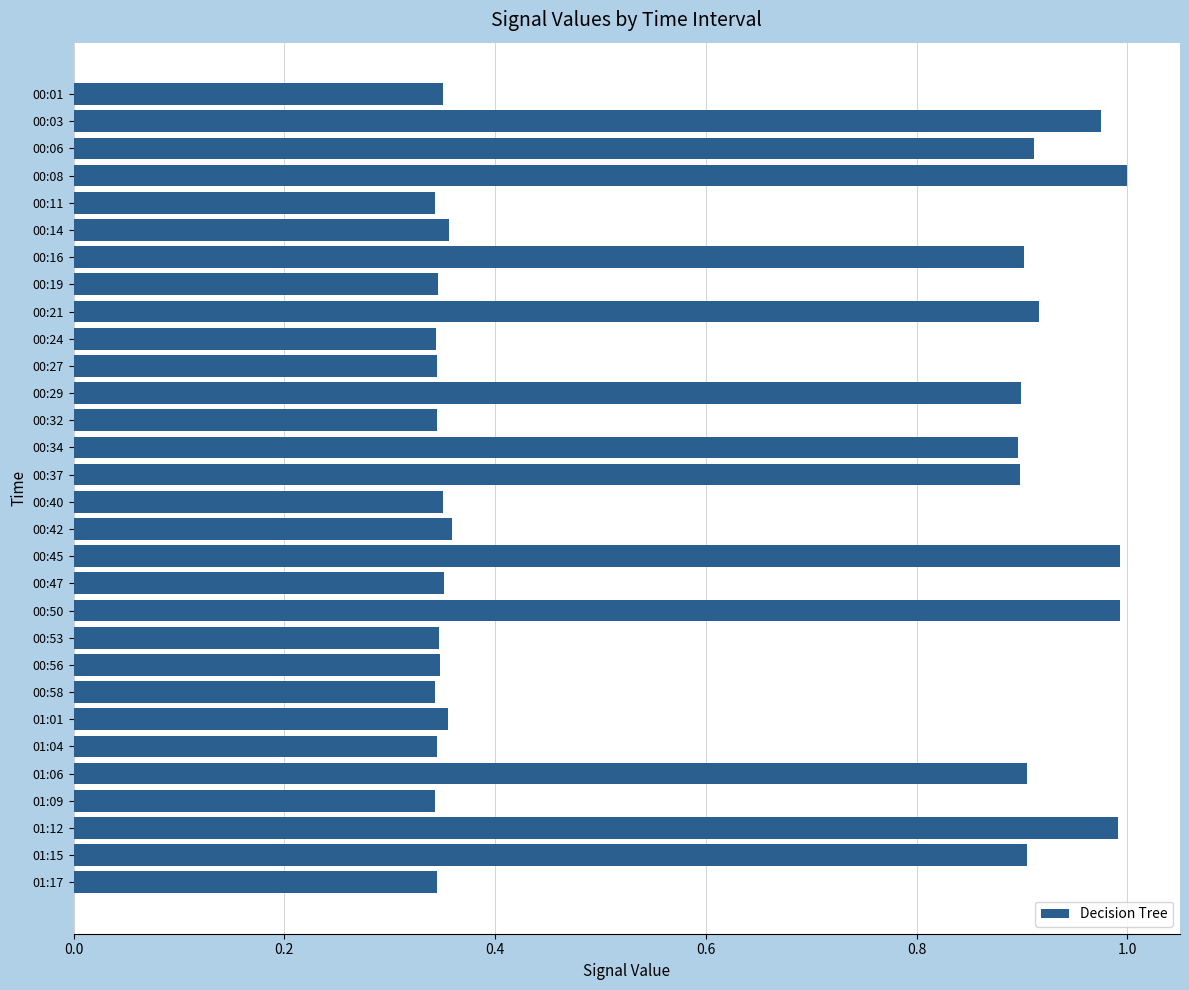

The value at 01:15 is 0.9. True or false?

True